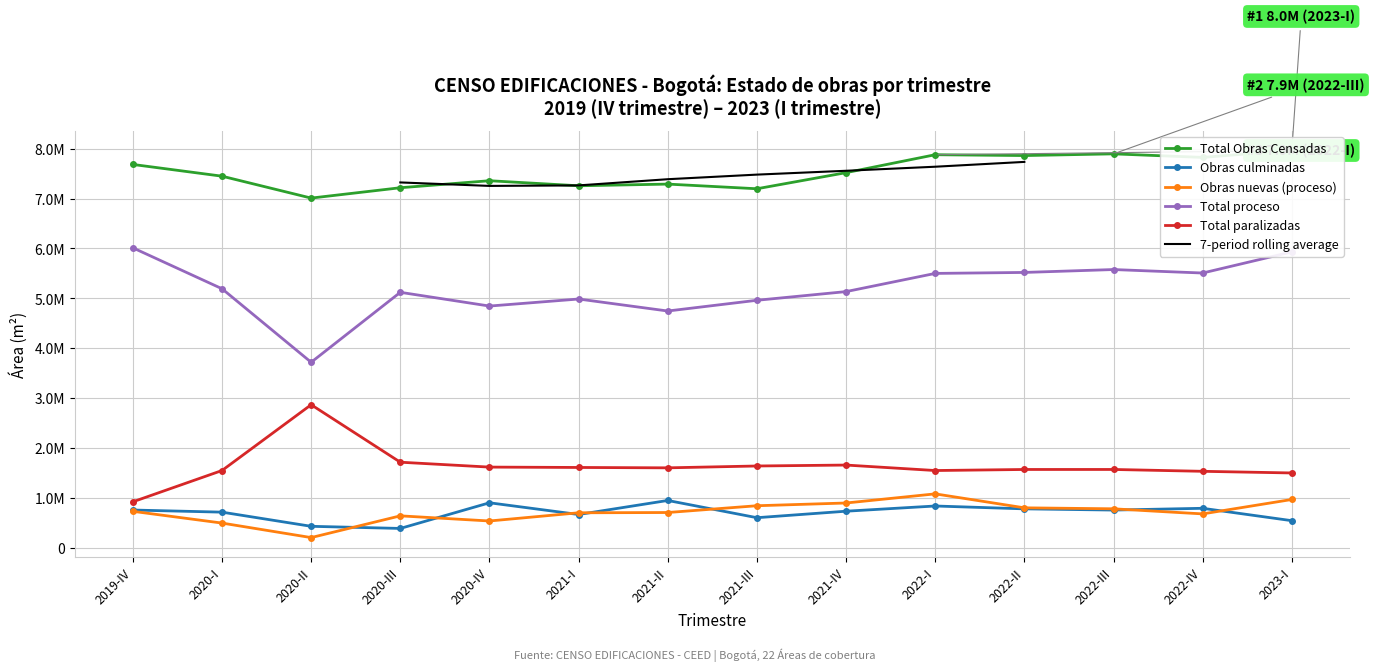

What is the difference between the maximum and second lowest values in the Total paralizadas series?

1368498.0